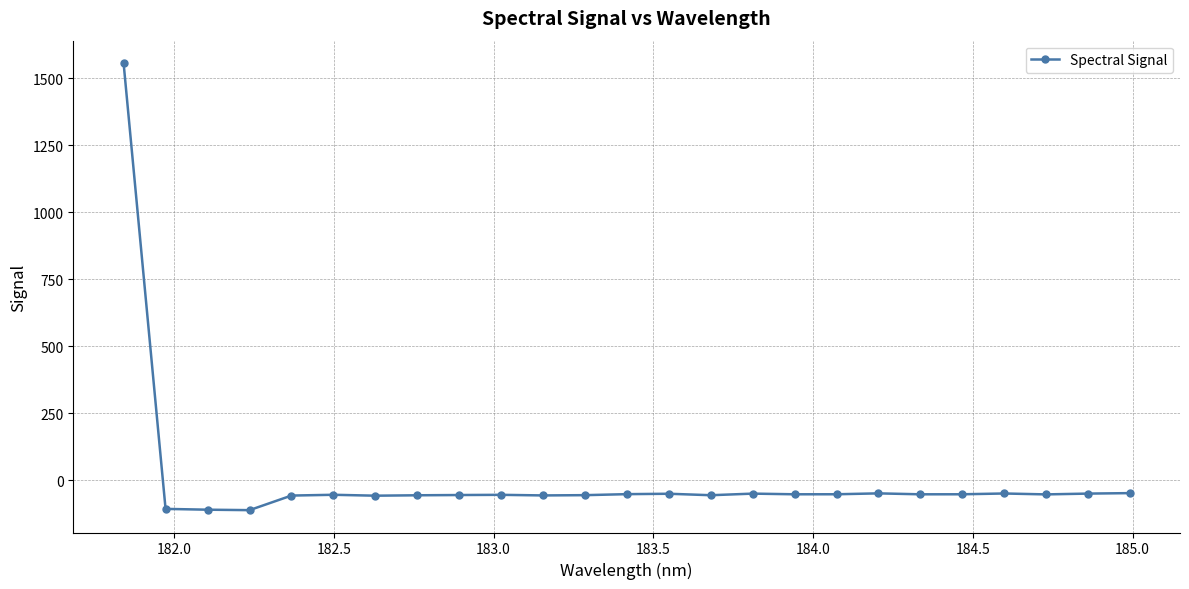

True or false: the data has more than 0 interior local peaks.

True